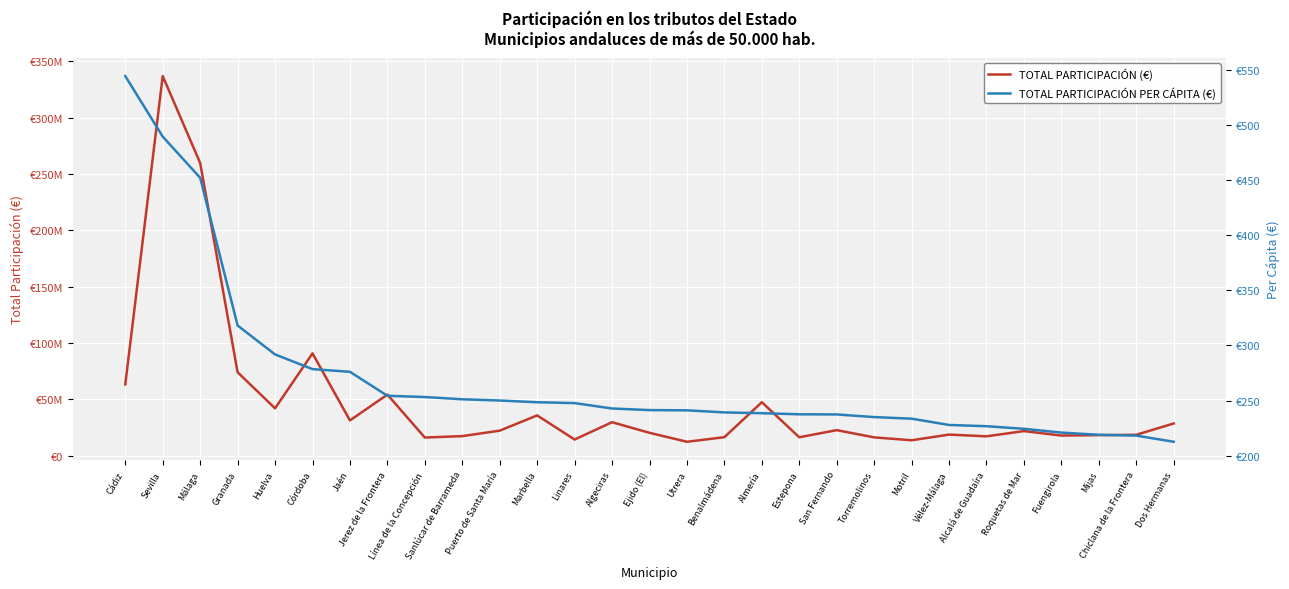

The TOTAL PARTICIPACIÓN (€) series shows 26127658.6 at Alcalá de Guadaíra. True or false?

False